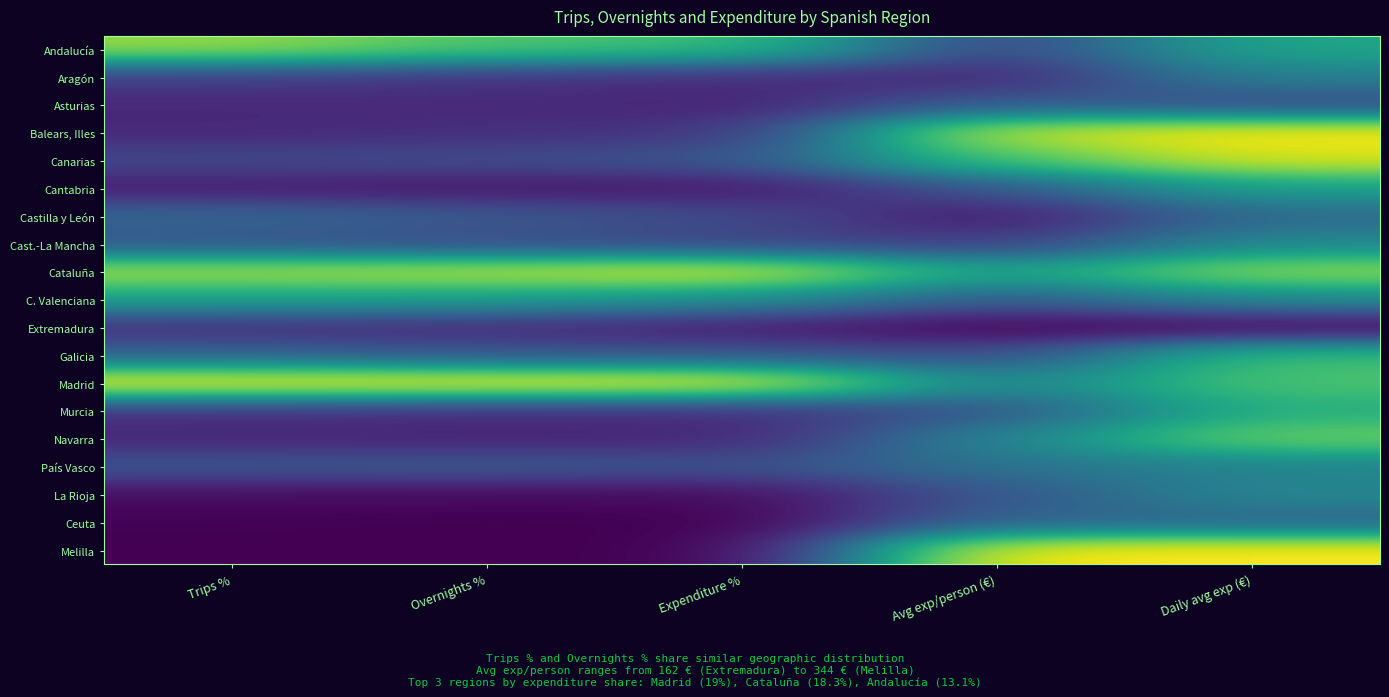

Between Overnights % and Expenditure %, which is larger?

Overnights %